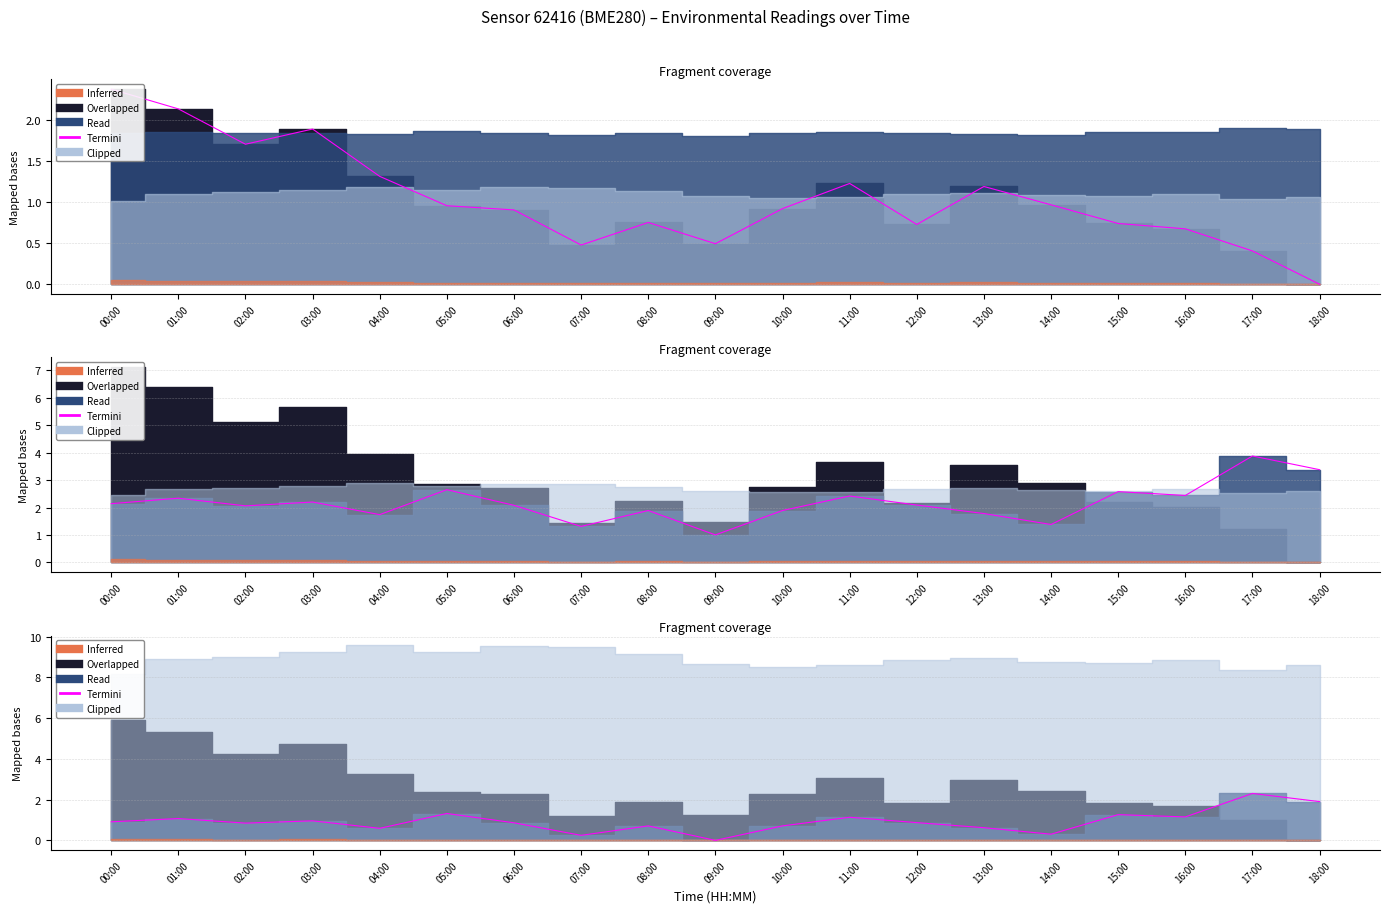

What position from the right is 06:00?

13